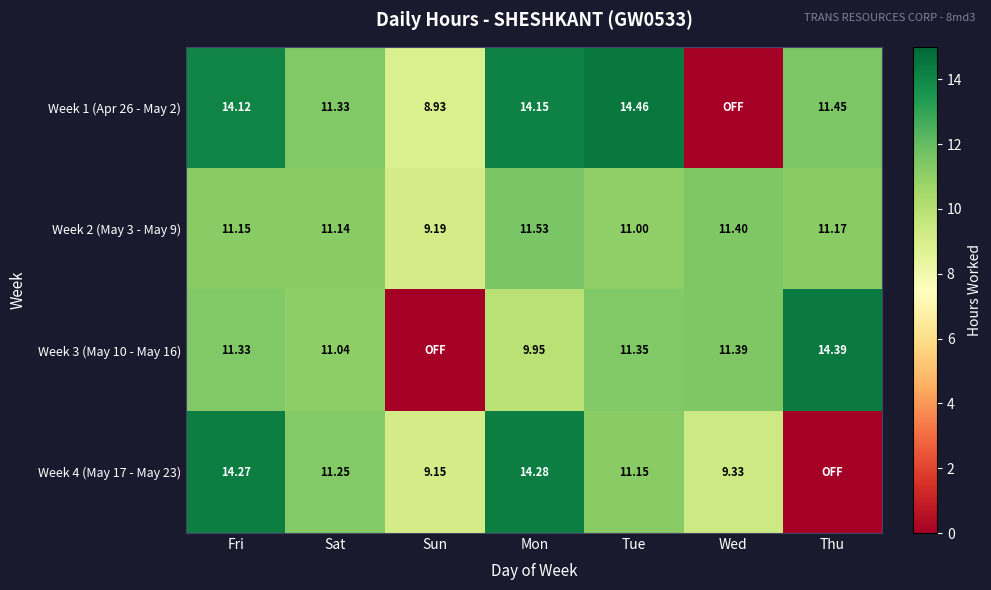

Is the value of Week 1 (Apr 26 - May 2) at Thu greater than the value of Week 4 (May 17 - May 23) at Sun?

Yes